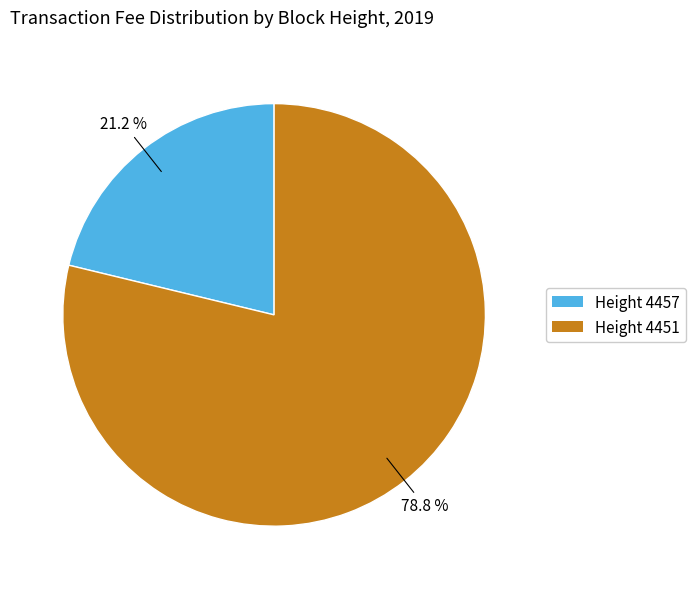

Which slice is the largest?

Height 4451